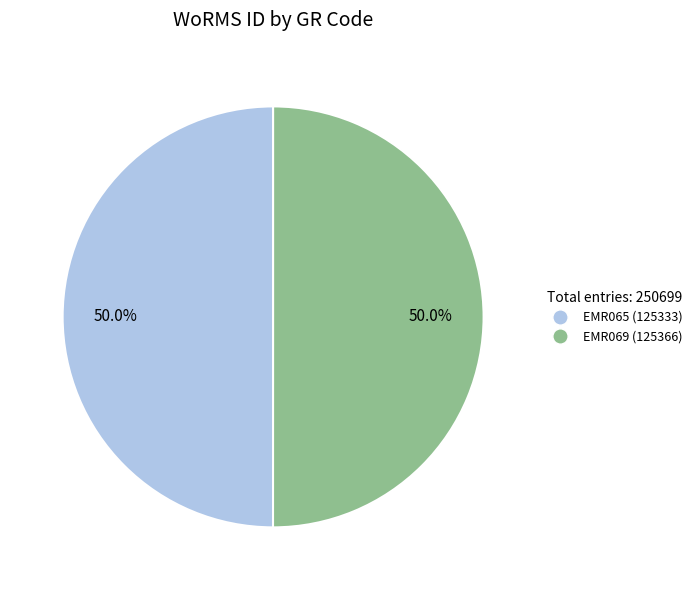

Combined, do EMR065 and EMR069 account for over 50%?

Yes